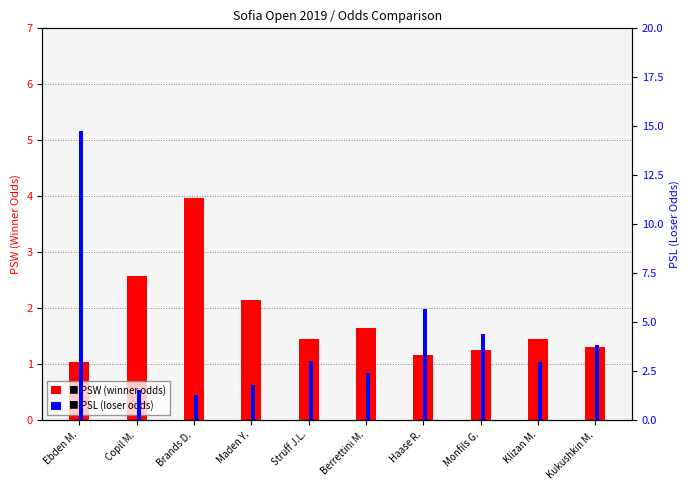

Where is PSL nearest to the value 8?

Haase R.